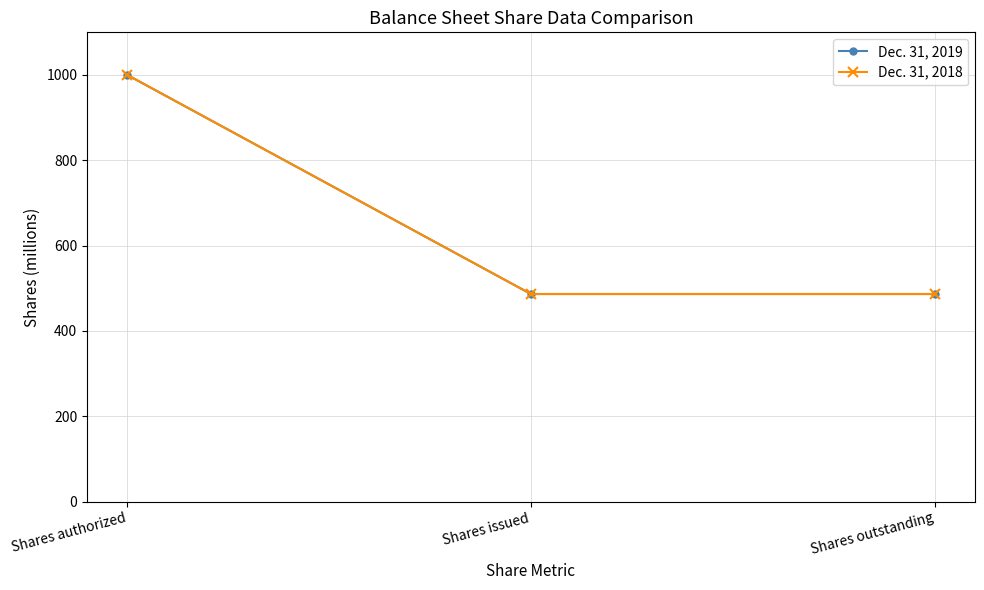

Reading left to right, what are all the values shown in this chart?

Dec. 31, 2019: 1000.0	486.5	486.5
Dec. 31, 2018: 1000.0	486.5	486.5